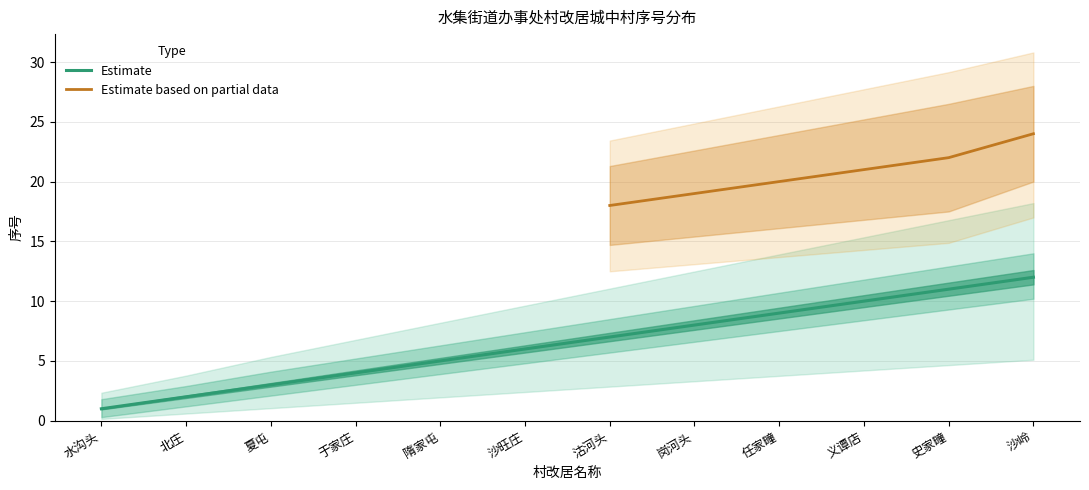

True or false: Partial and Estimate_upper cross at least once.

False